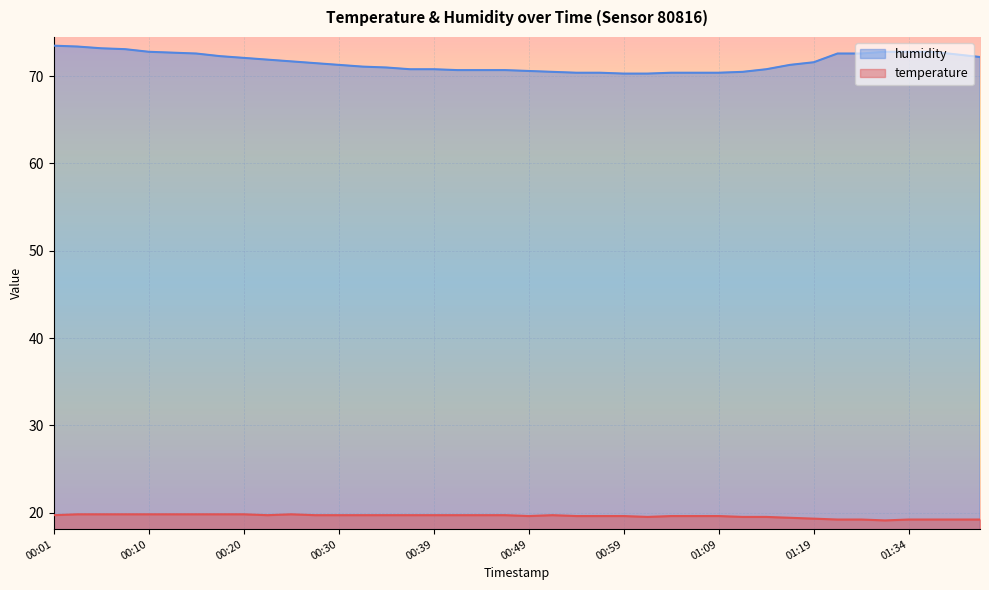

What is the maximum value shown in the chart?

73.5